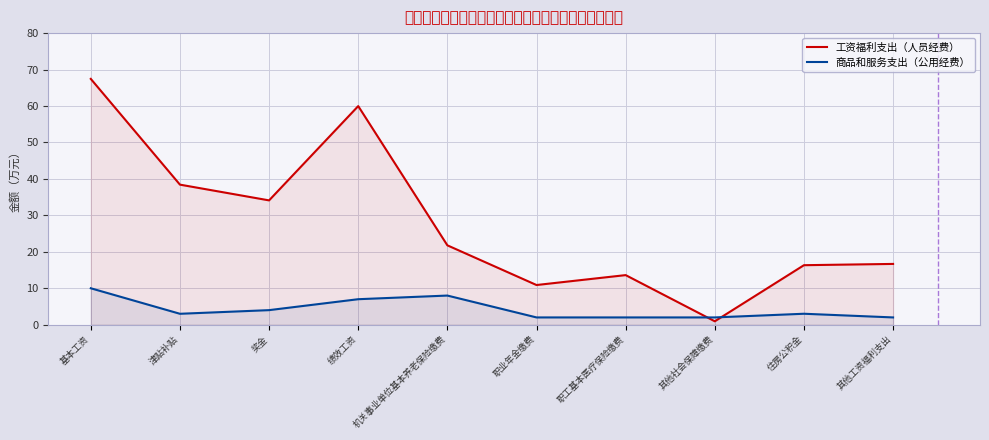

Is it true that 商品和服务支出（公用经费） equals 0.5 at 职工基本医疗保险缴费?

False